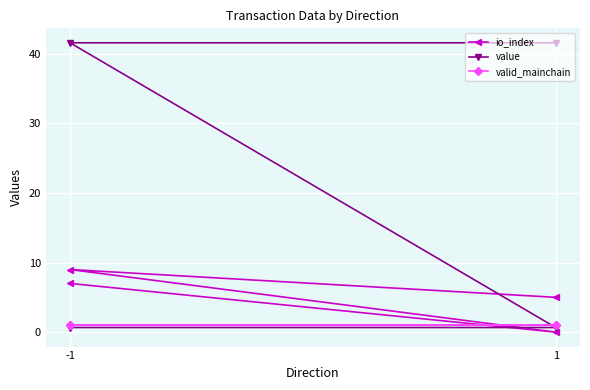

At -1, list the series in order from smallest to largest.

value, valid_mainchain, io_index